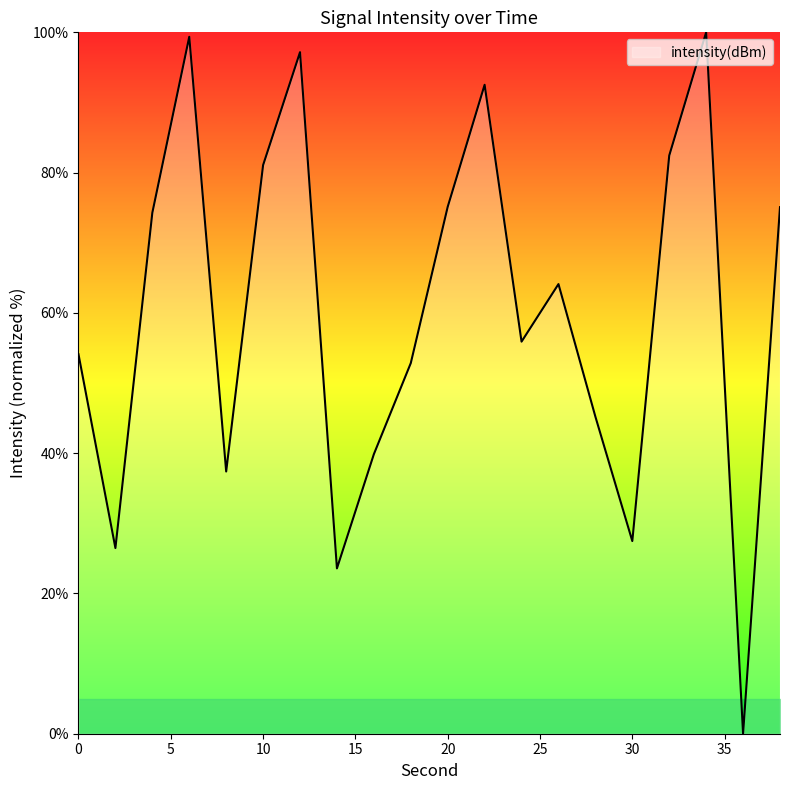

Does the chart have visible grid lines?

No